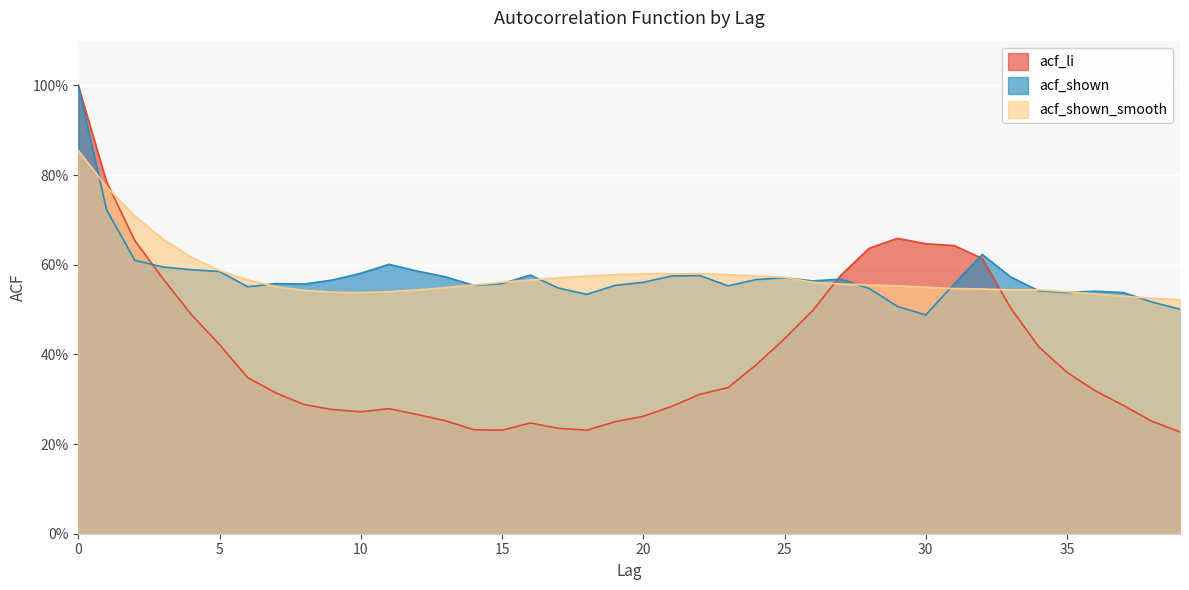

What is the value of the acf_shown_smooth point at the 25th from the left?

0.6